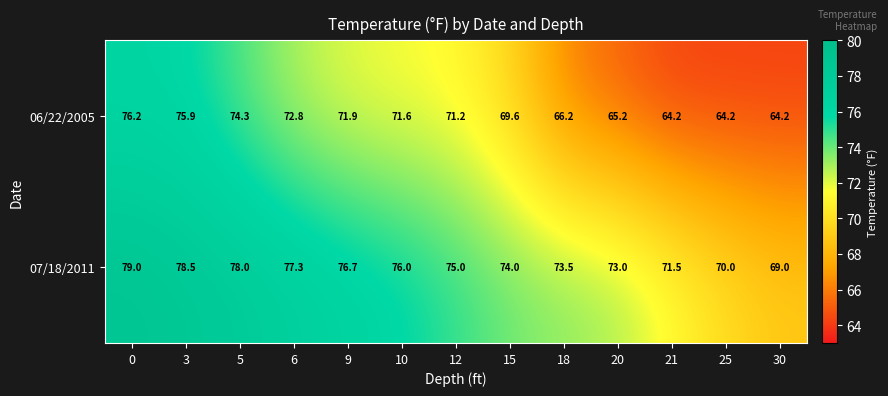

Is it true that 06/22/2005 equals 72.8 at 6?

True